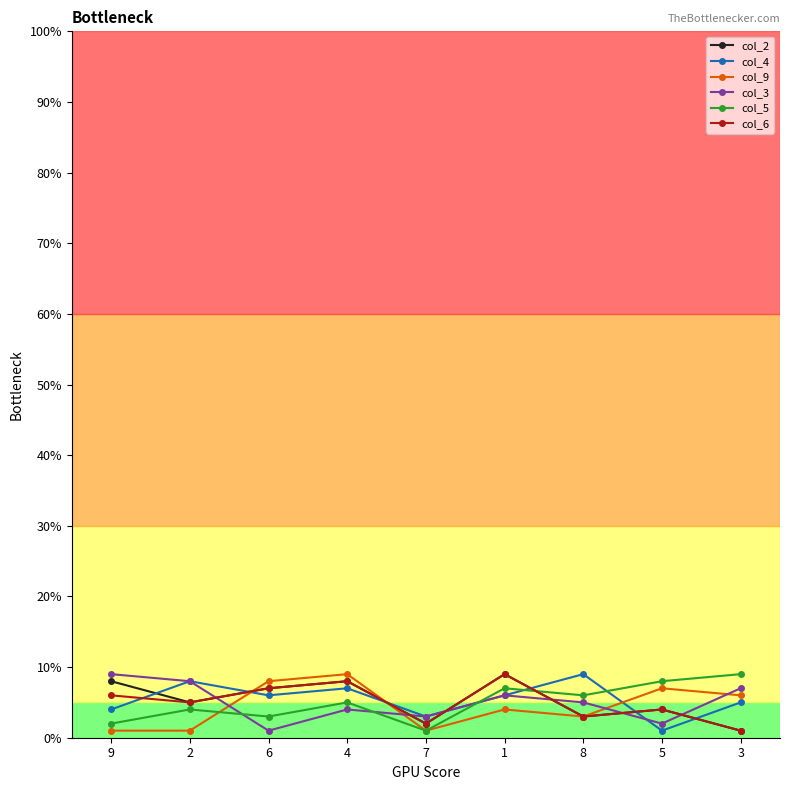

Between 7 and 8, which series saw the biggest shift?

col_4